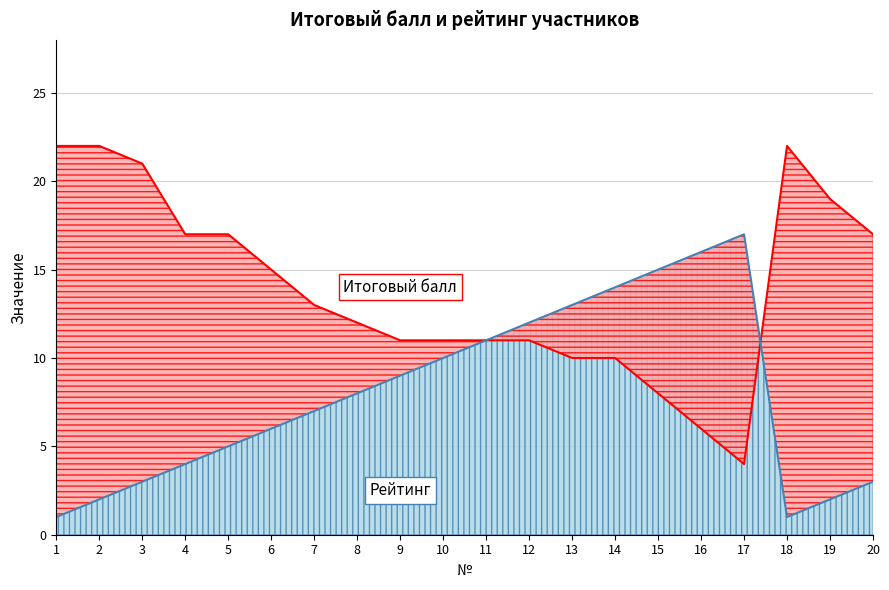

What value does the Рейтинг series have at 8?

8